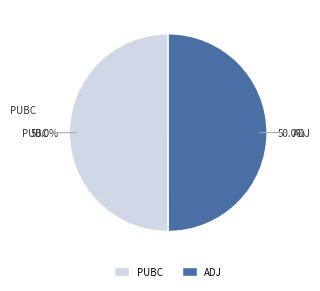

How many slices are in this pie chart?

2